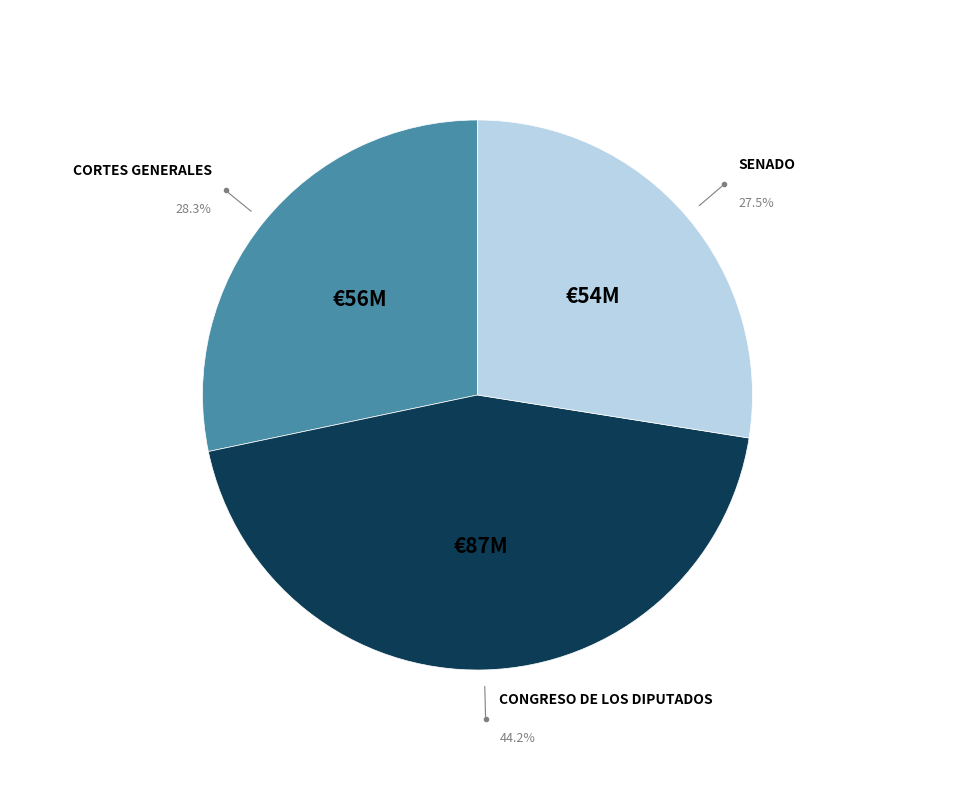

Is there any slice that represents more than half of the pie?

No